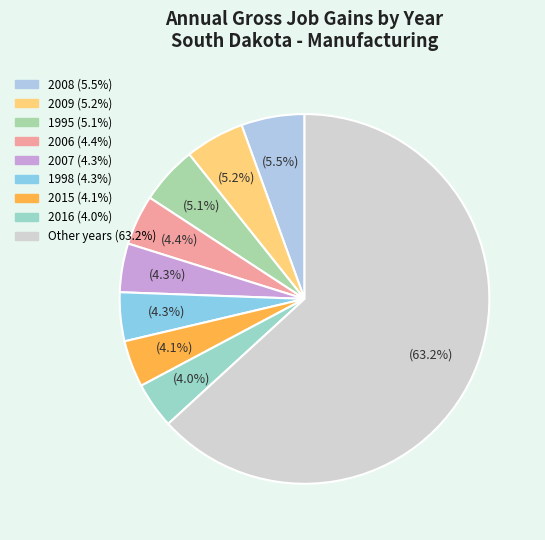

To the nearest percent, what is the difference between the largest and smallest slice percentages?

59%